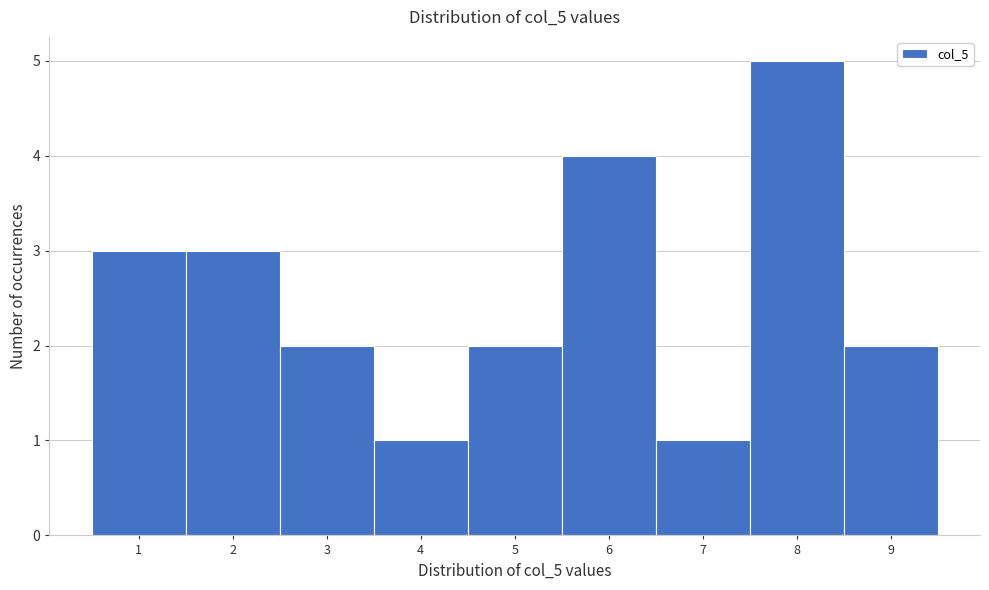

Reading right to left, transcribe all the data shown in this chart.

2	5	1	4	2	1	2	3	3